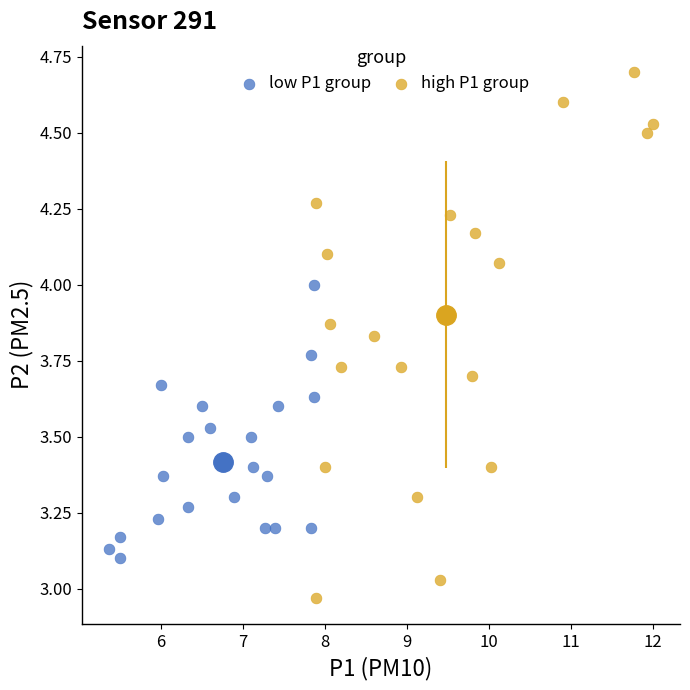

Which series has the largest Y range (max minus min)?

high P1 group